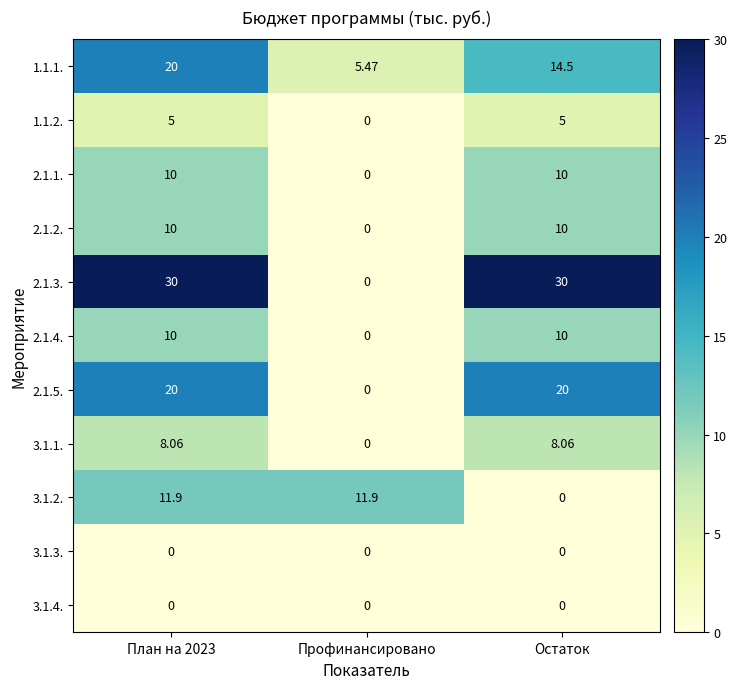

At which label is 3.1.2. closest to 5?

Остаток